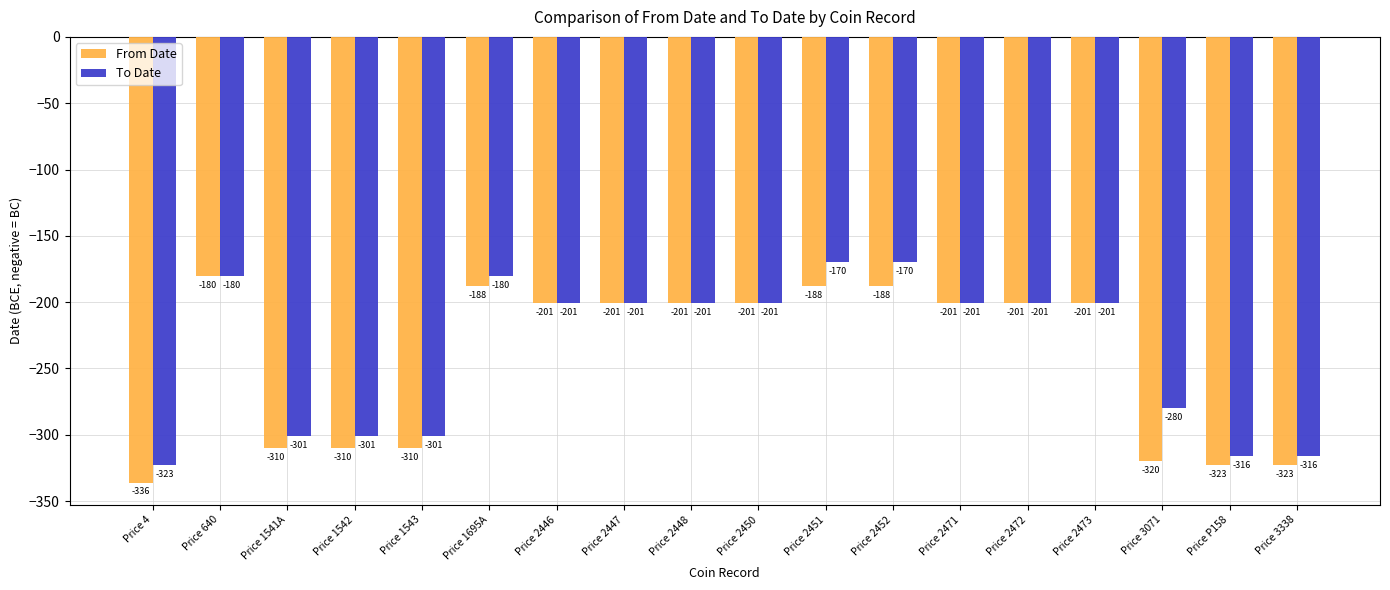

What is the label of the 6th bar from the right?

Price 2471